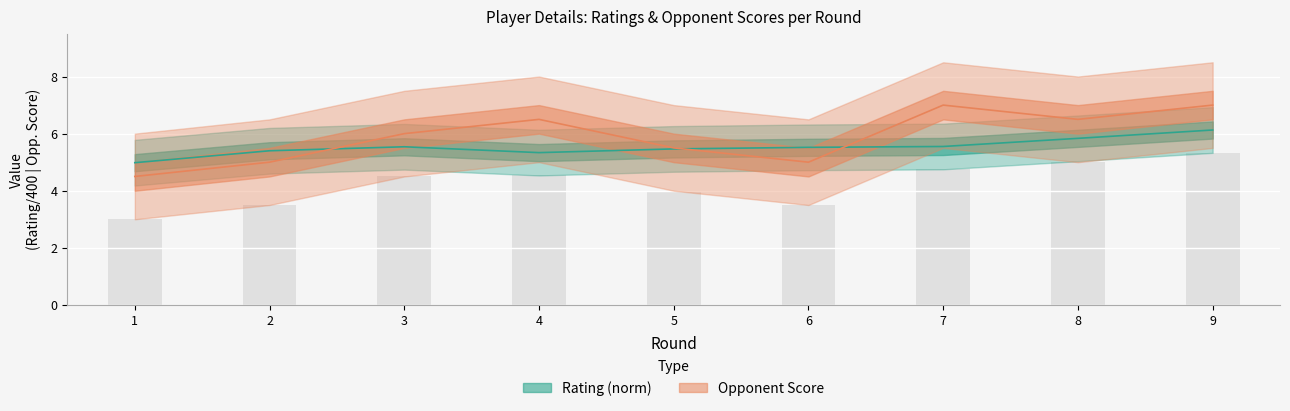

What is the spread (max minus min) of values at 8?

0.7